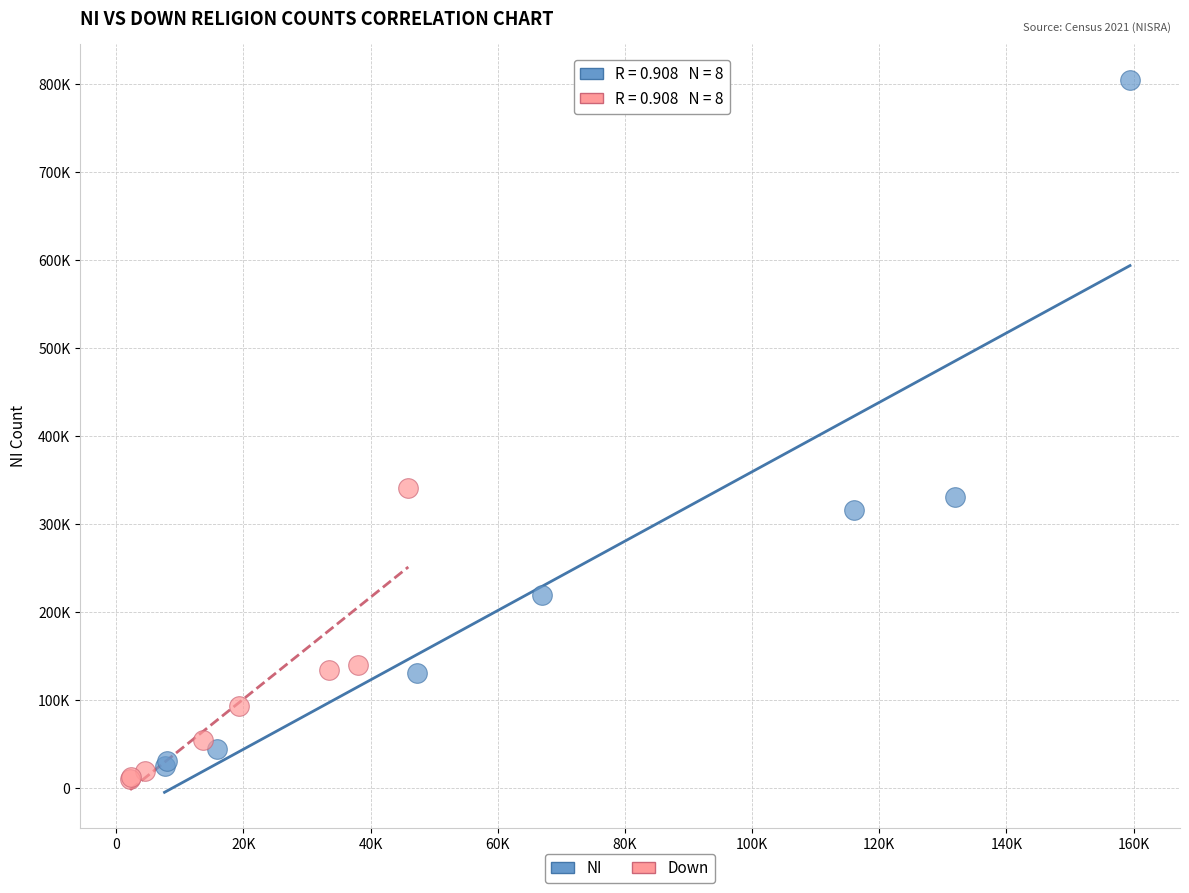

Which series reaches the maximum Y coordinate?

NI